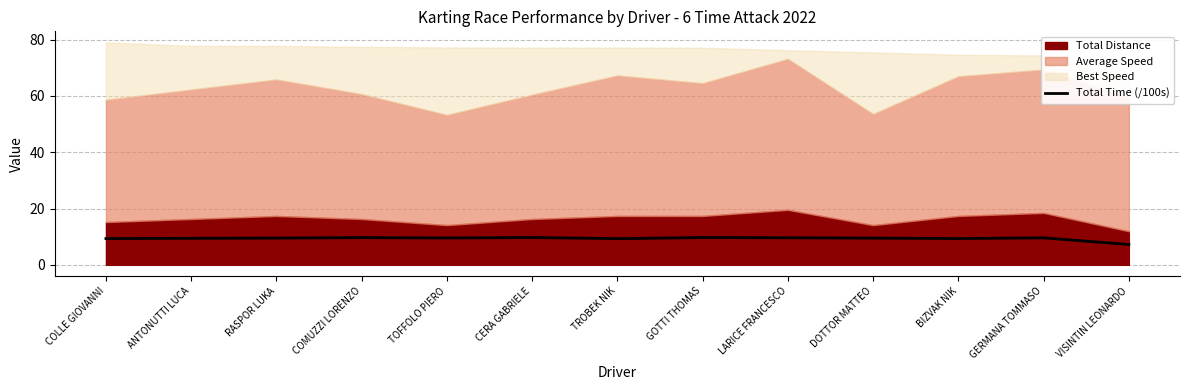

The chart shows a value of 2.8 at VISINTIN LEONARDO. True or false?

False